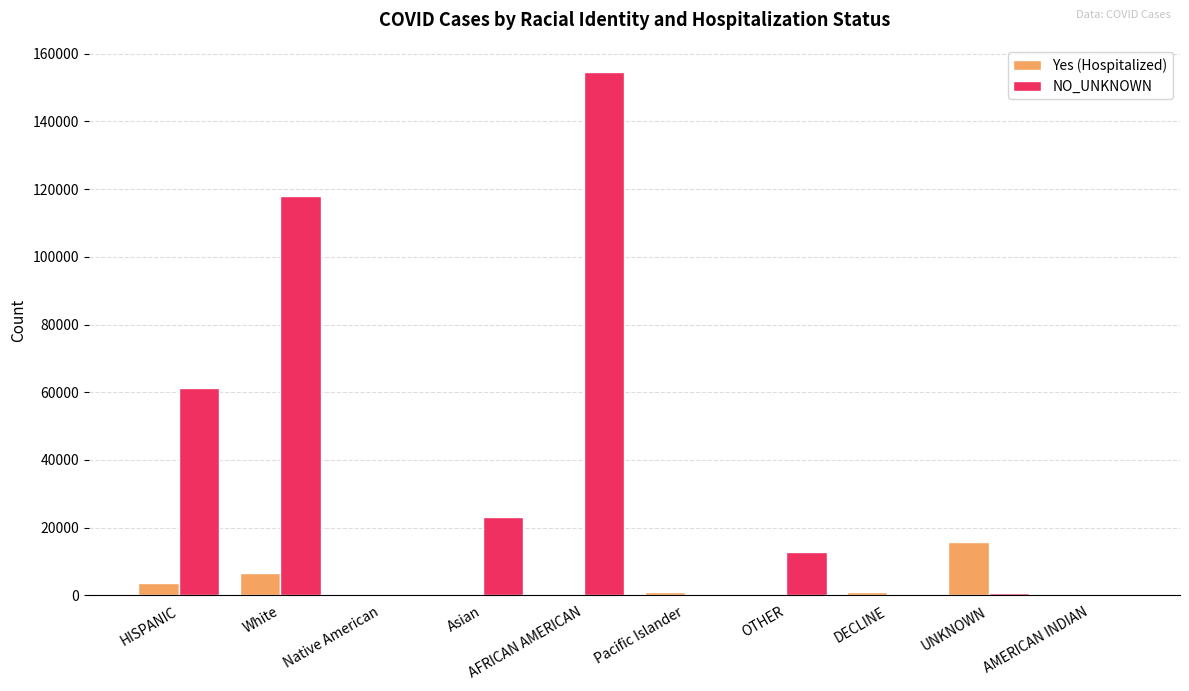

Which series has the largest range (max minus min)?

NO_UNKNOWN